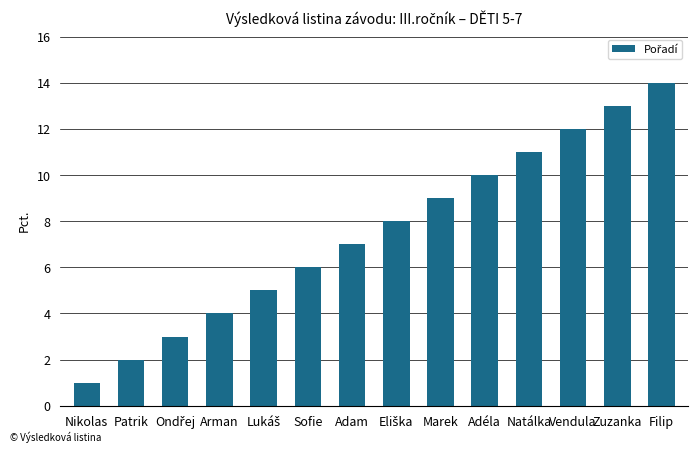

What is the label of the 14th bar from the left?

Filip